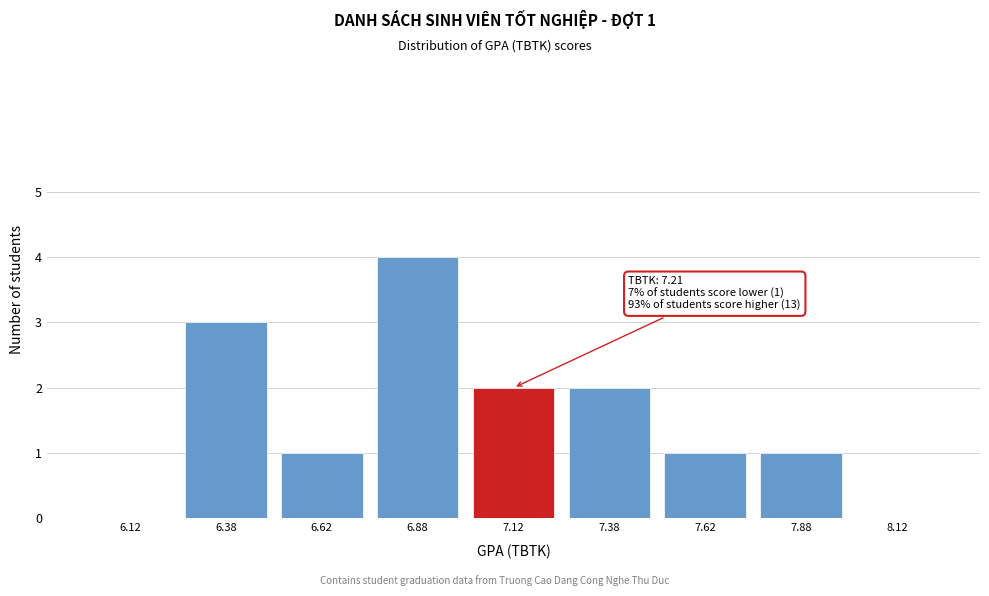

Reading left to right, transcribe all the data shown in this chart.

6.12=0	6.38=3	6.62=1	6.88=4	7.12=2	7.38=2	7.62=1	7.88=1	8.12=0